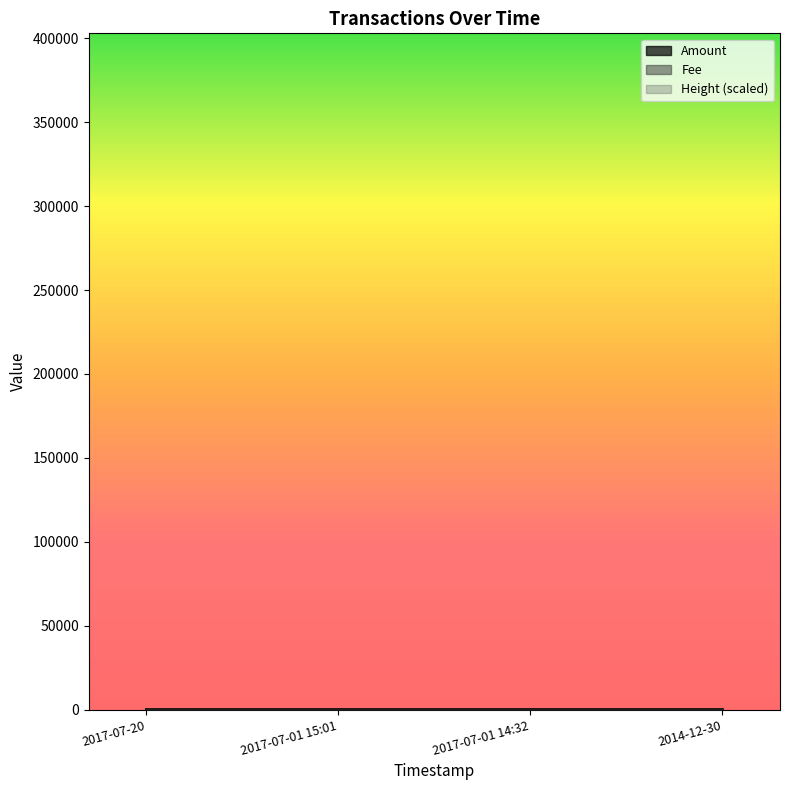

Which series changed the most between 2017-07-01 15:01 and 2017-07-01 14:32?

Height